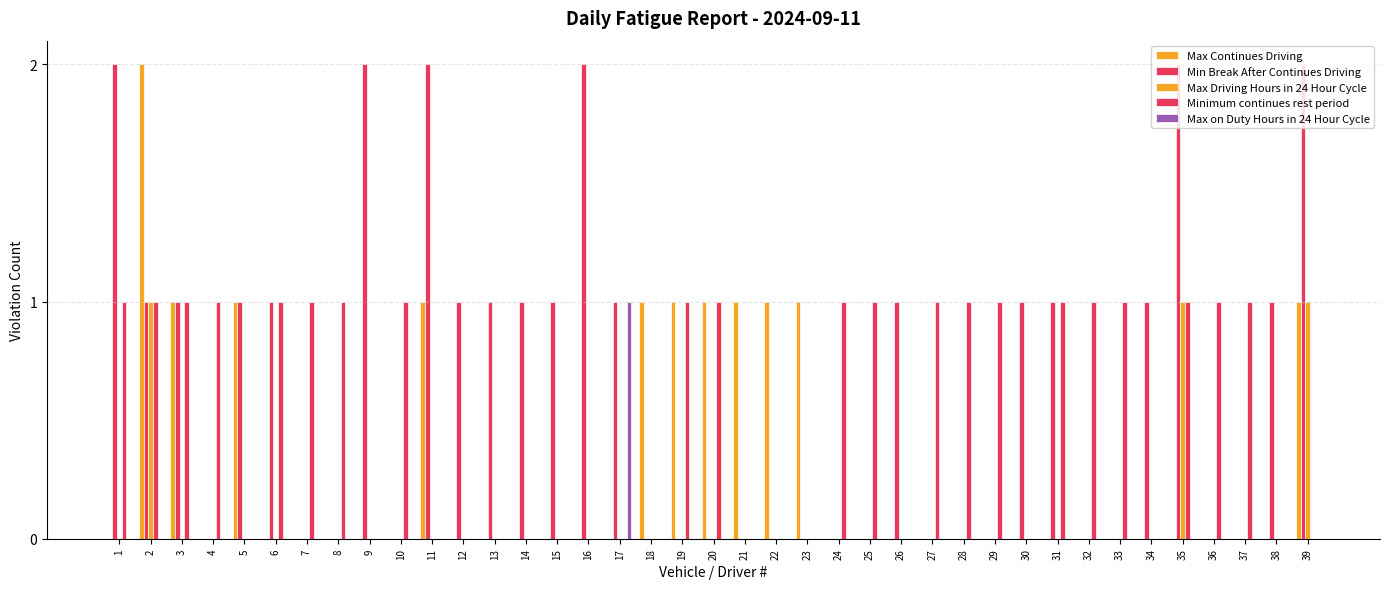

At how many categories does at least one series exceed 1?

7